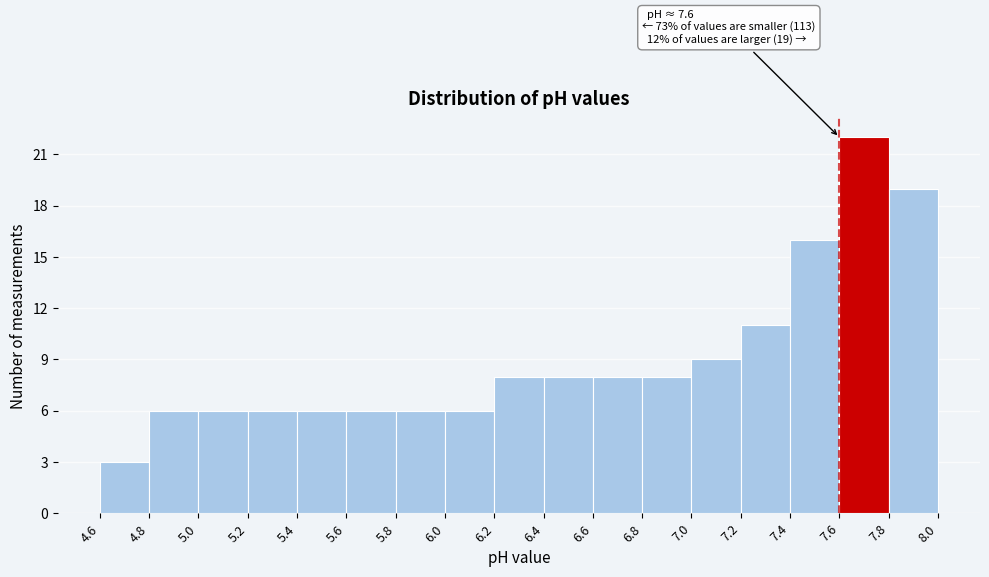

Which range on the x-axis has the tallest bar?

7.6 to 7.8